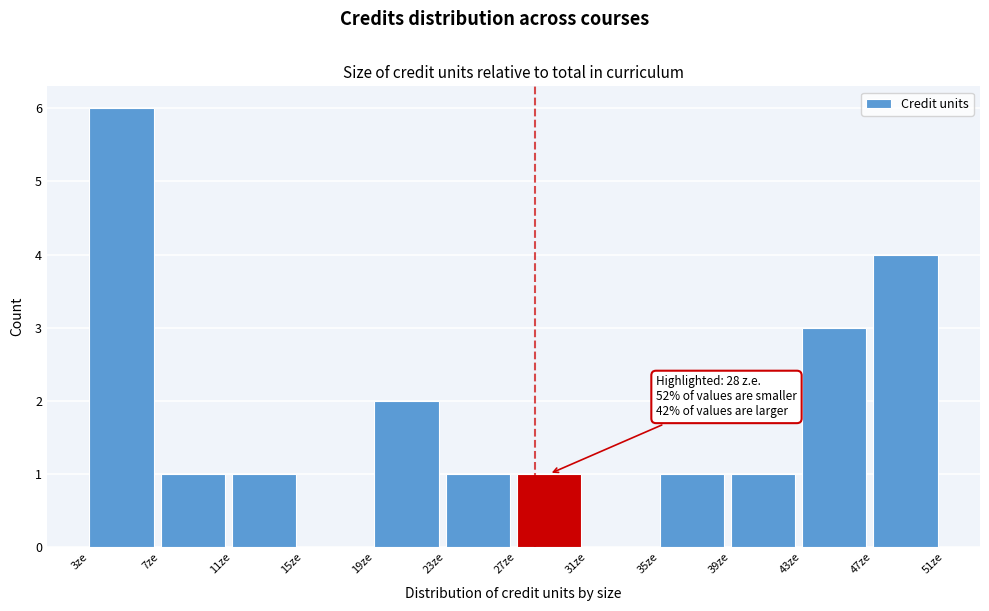

Over which range of the x-axis is the bar tallest?

3 to 7